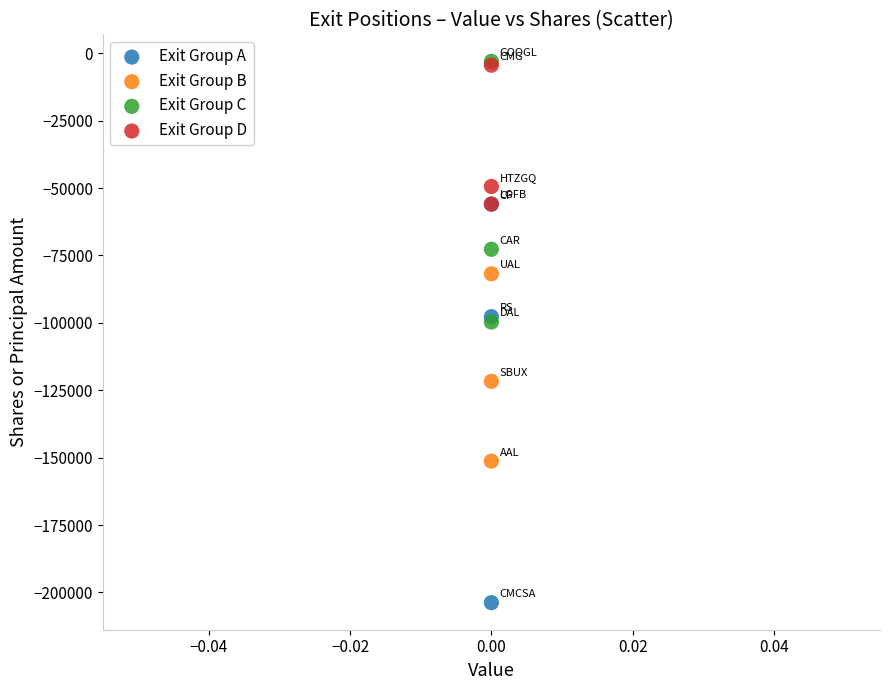

What are all the series names shown in the legend?

Exit Group A, Exit Group B, Exit Group C, Exit Group D